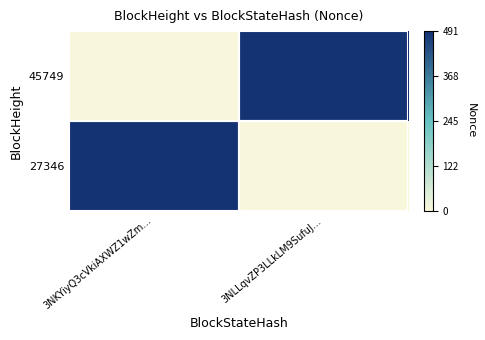

Count the number of categories in the chart.

2